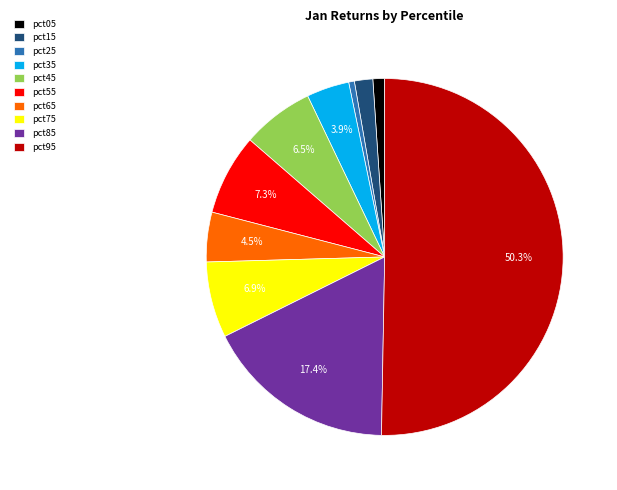

To the nearest percent, what is the difference between the pct85 and pct75 slice percentages?

10%